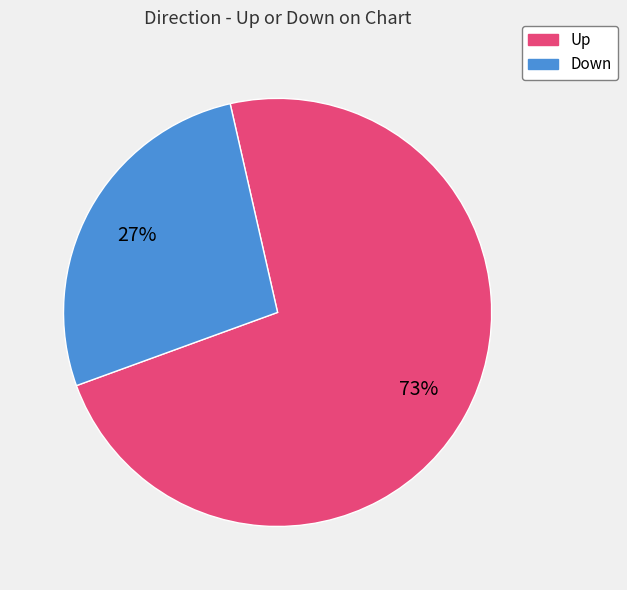

Is there any slice that represents more than half of the pie?

Yes